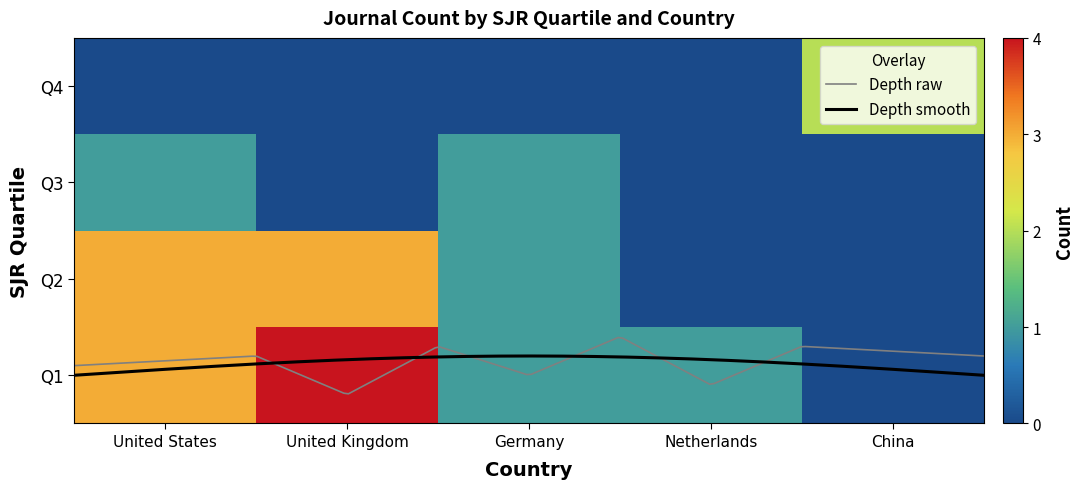

How many series are shown in this chart?

4